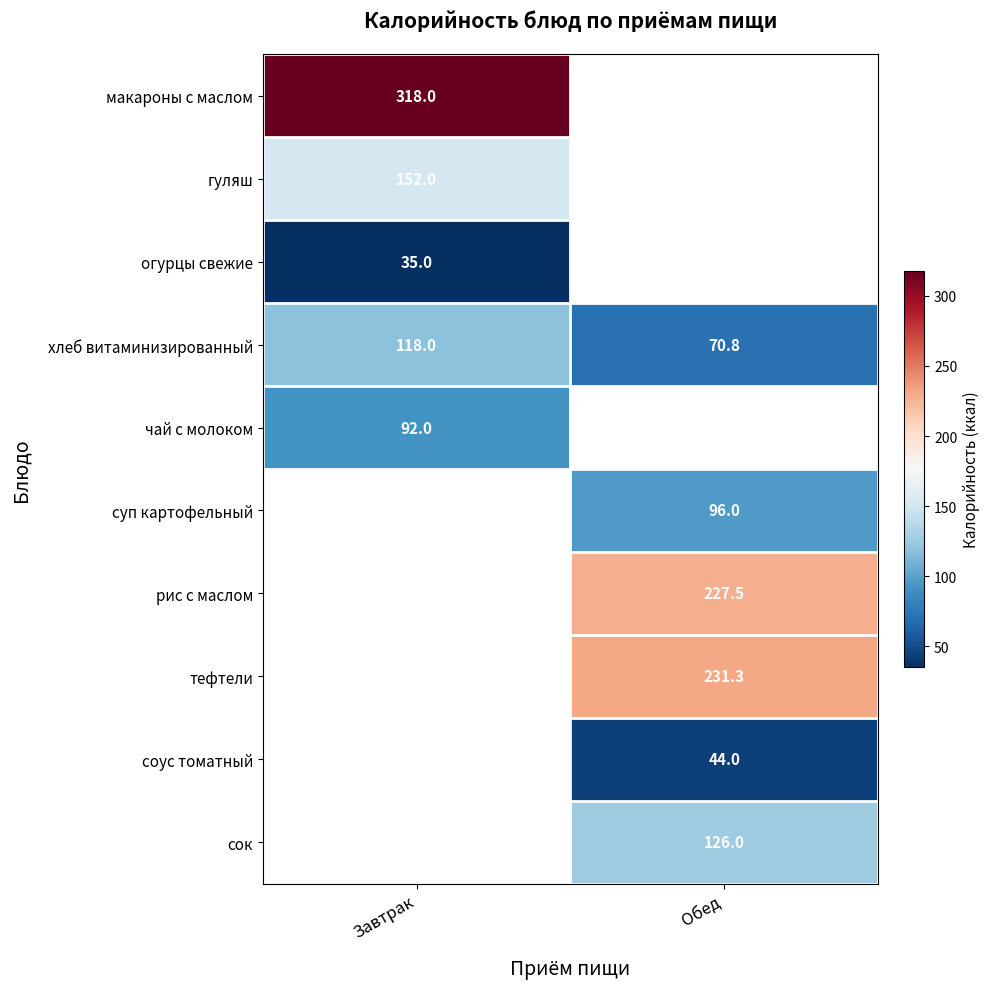

The value of макароны с маслом at Завтрак is 445.3. True or false?

False